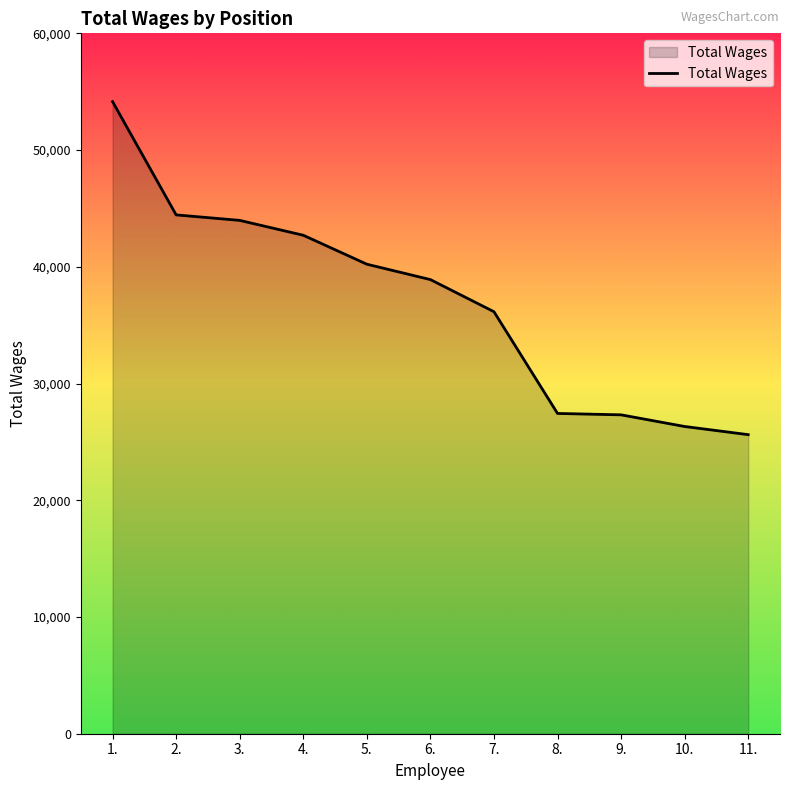

What is the minimum value shown in the chart?

25620